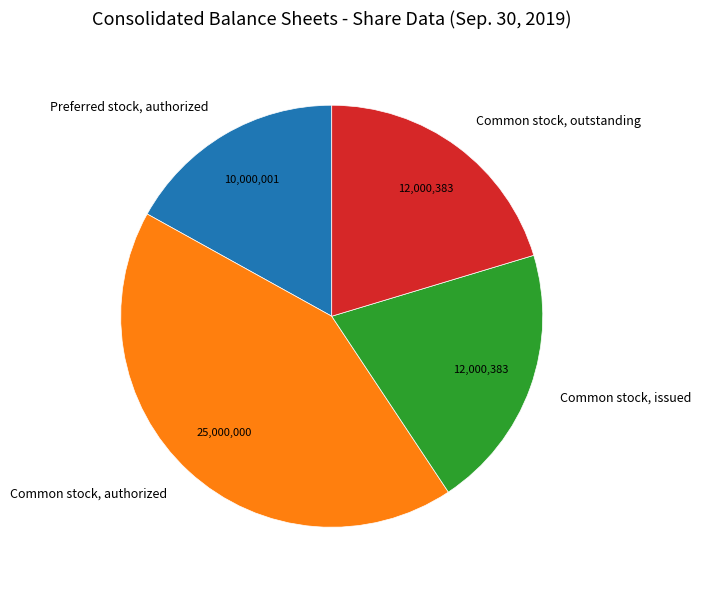

Does Common stock, authorized account for over 50% of the chart?

No